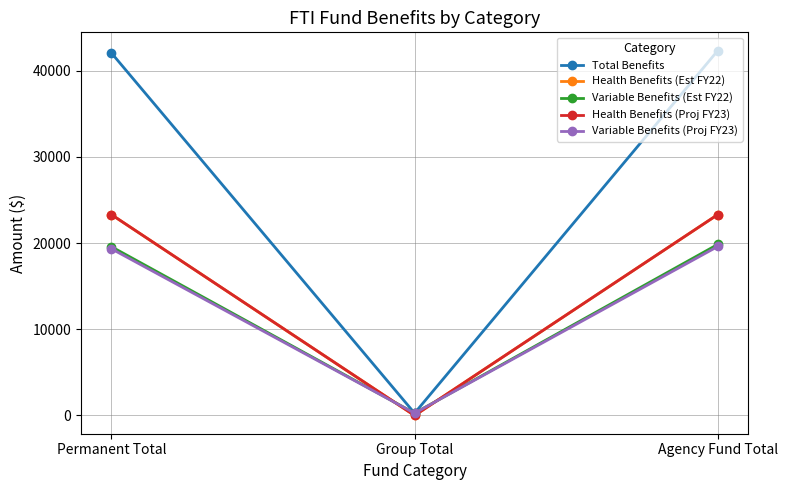

Rank the series at Agency Fund Total from lowest to highest value.

Variable Benefits (Proj FY23), Variable Benefits (Est FY22), Health Benefits (Est FY22), Health Benefits (Proj FY23), Total Benefits